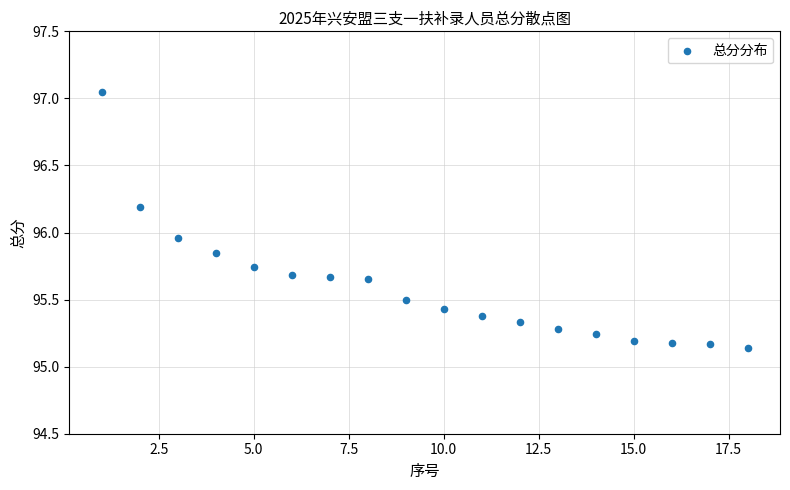

What is the range of Y values (max minus min)?

1.9